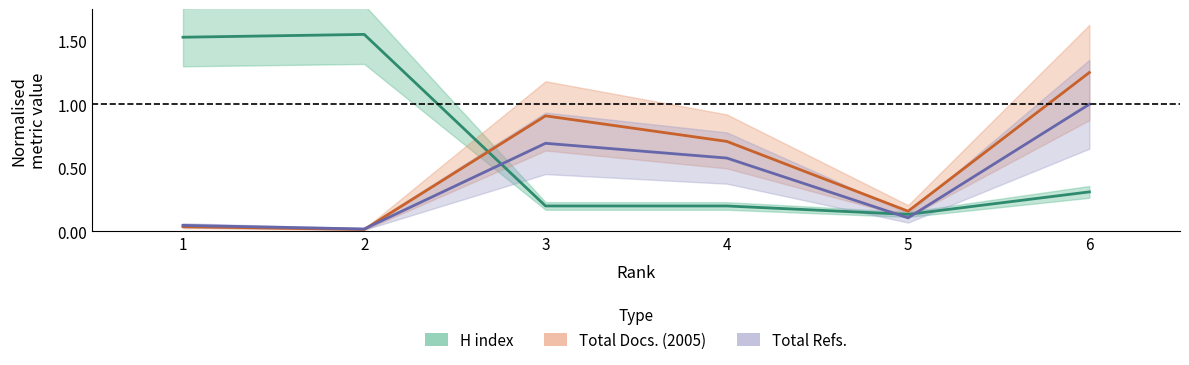

The value of H index at 5 is 0.1. True or false?

True